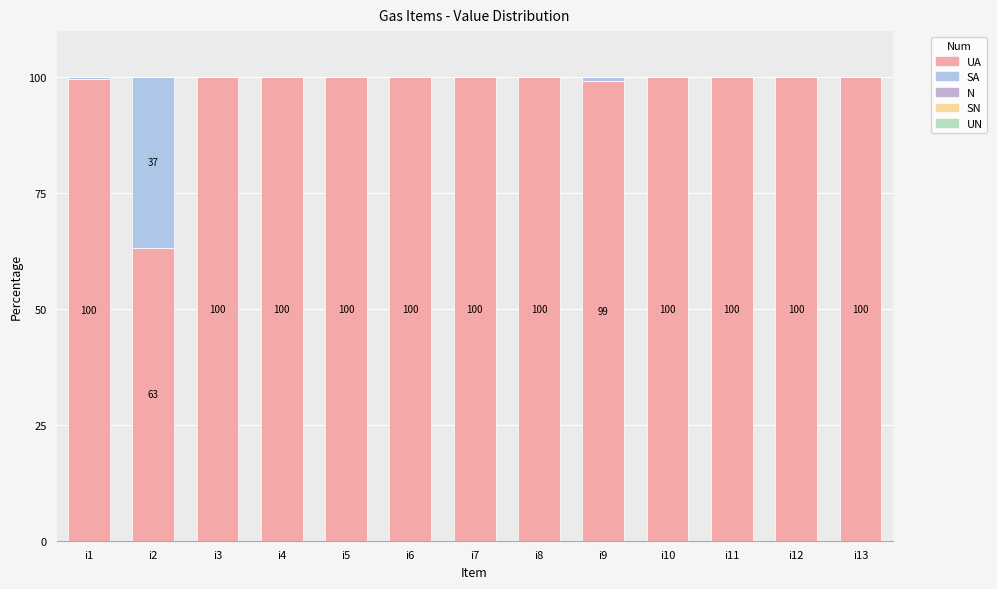

What is the sum of all SA values?

37.8